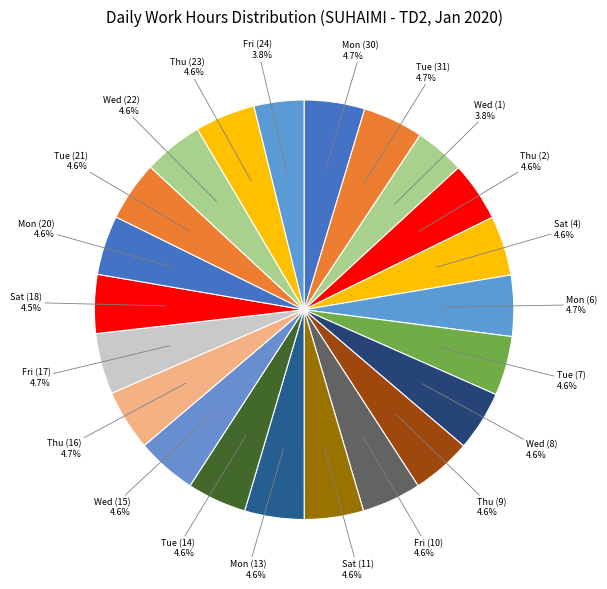

Which category has the biggest portion of the pie?

Mon (6)